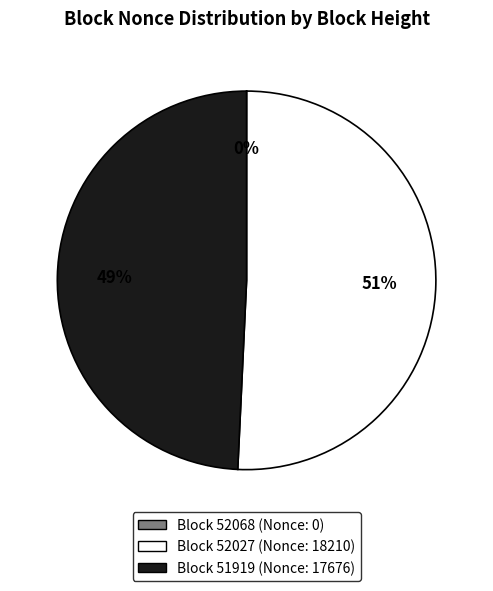

To the nearest percent, what is the difference between the largest and smallest slice percentages?

51%